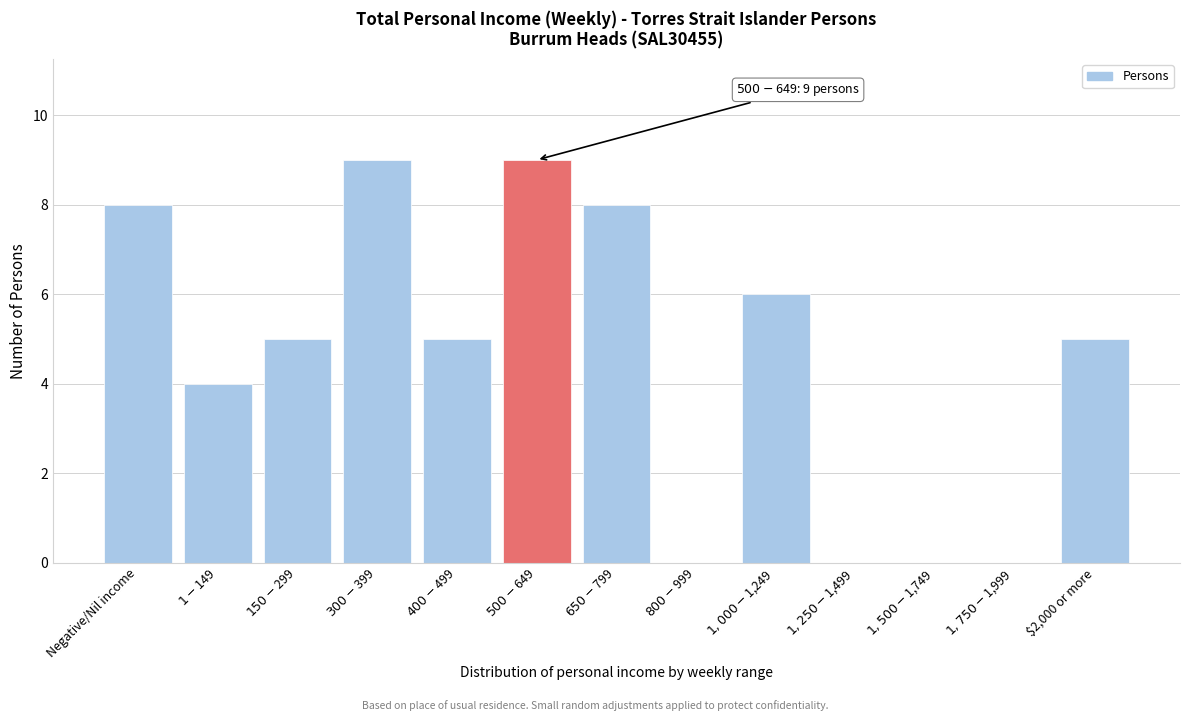

What is the sum of all values?

59